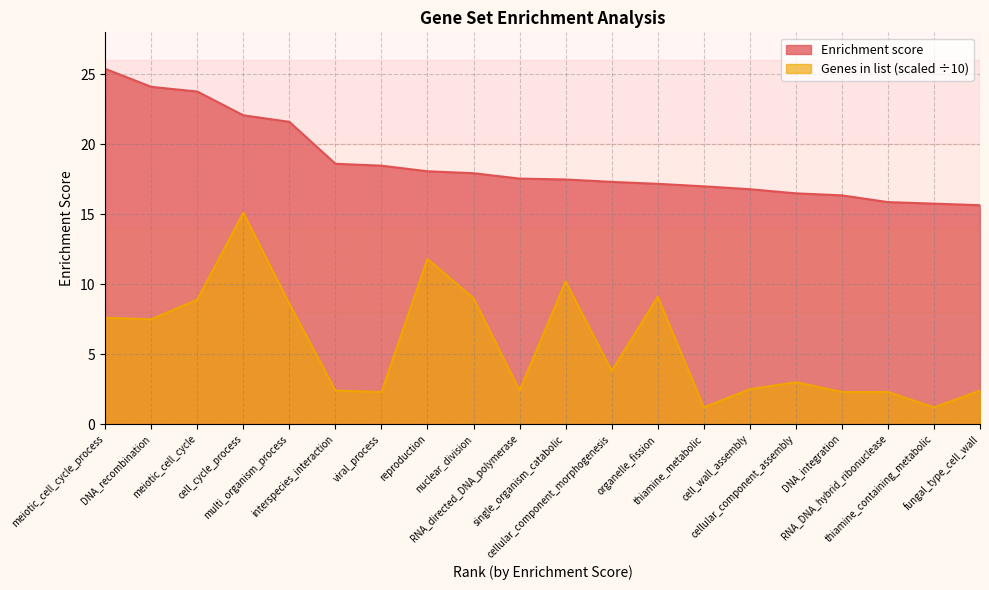

Where is Enrichment score nearest to the value 20?

interspecies_interaction